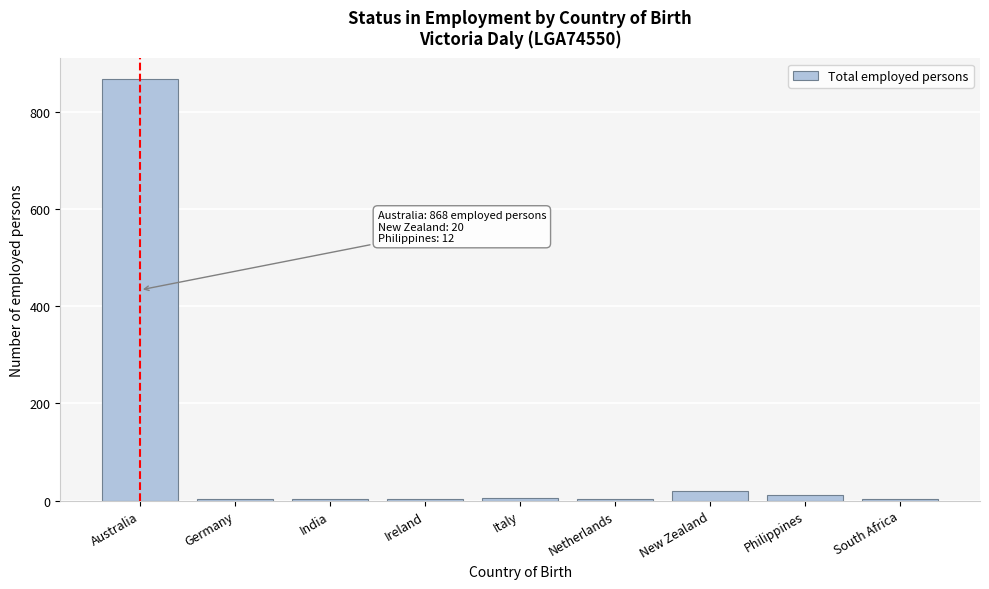

What is the greatest value displayed?

868